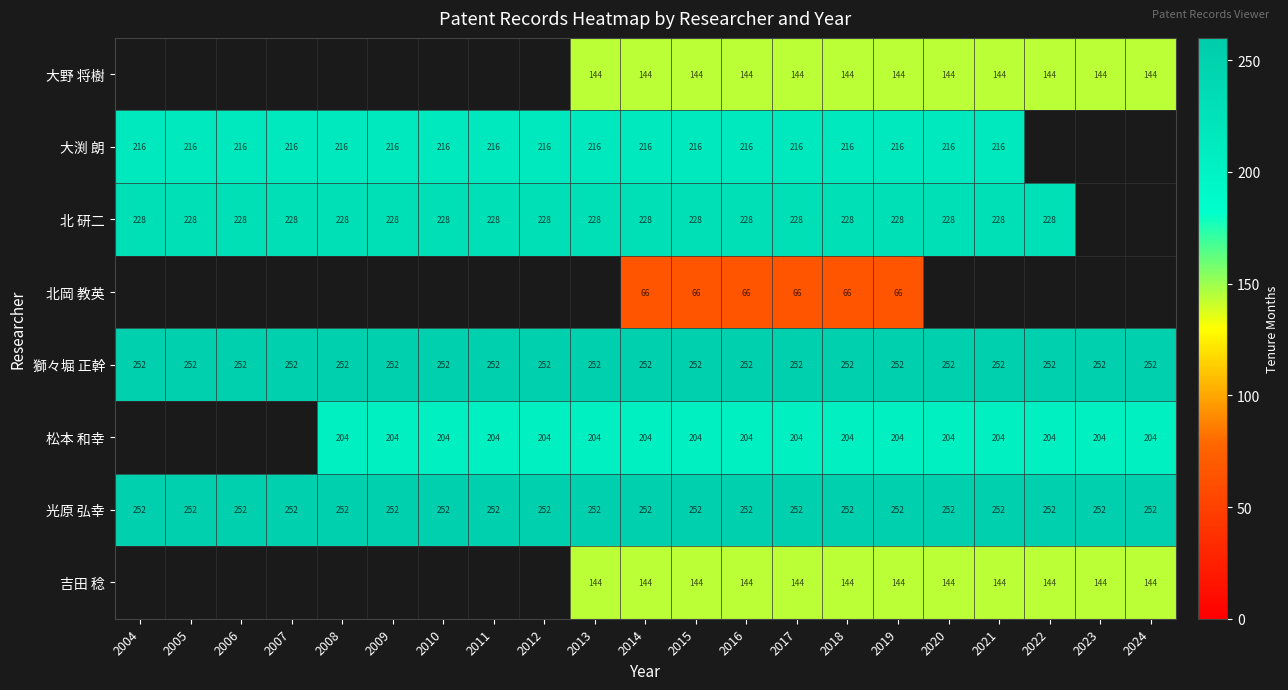

Which category has the lowest value across all series?

2014